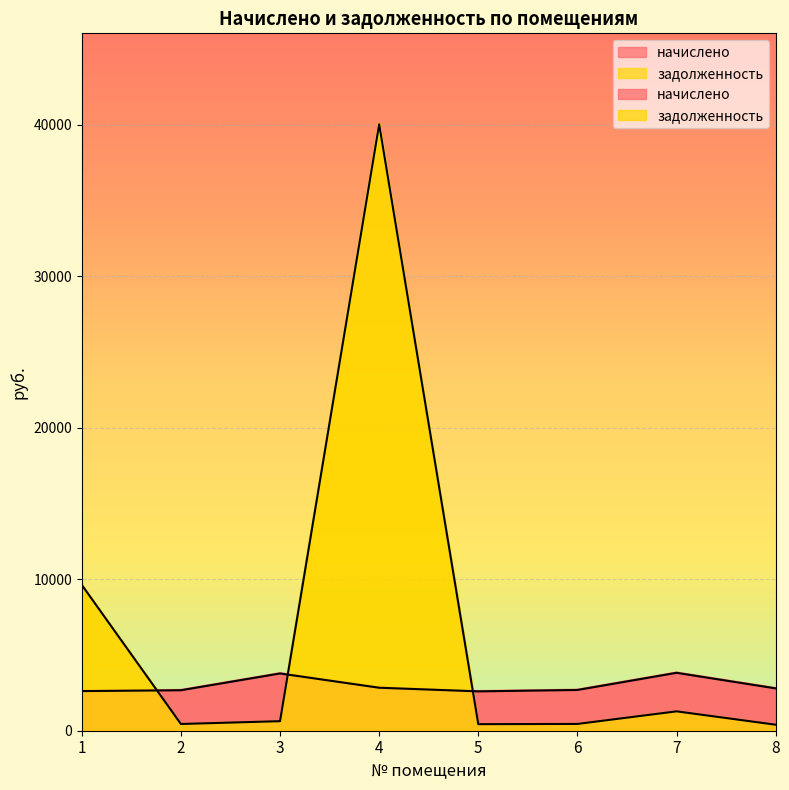

Reading left to right, transcribe all the data shown in this chart.

начислено: 1=2616.3	2=2671.7	3=3779.8	4=2837.9	5=2597.8	6=2690.2	7=3822.9	8=2794.8
задолженность: 1=9627.3	2=445.3	3=630.0	4=40037.3	5=433.0	6=448.4	7=1279.1	8=397.4